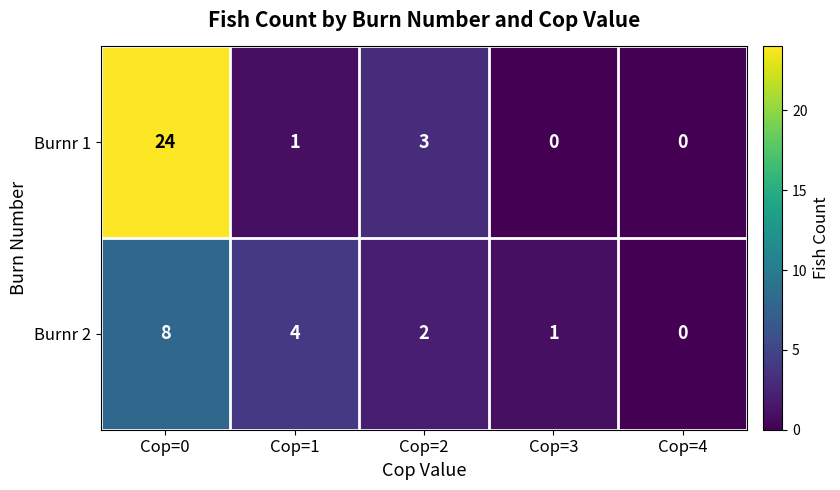

What is the total value across all series at Cop=2?

5